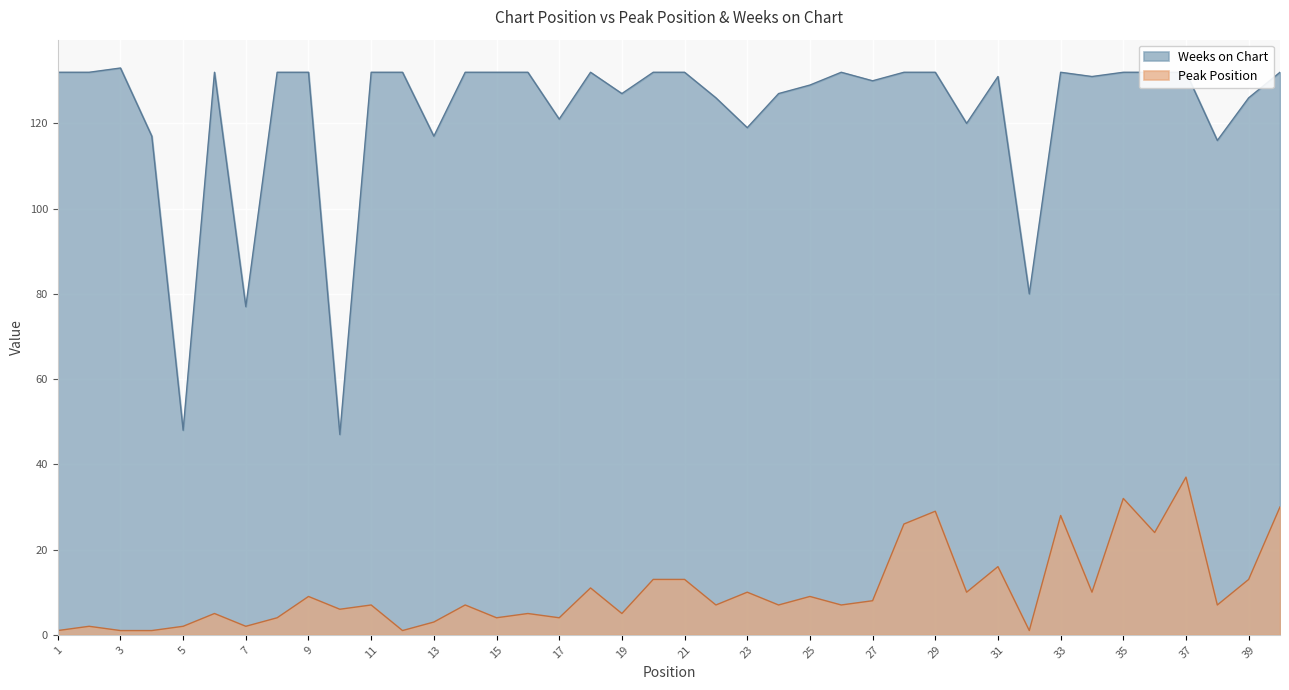

Rank the series by their maximum value, from lowest to highest.

Peak Position, Weeks on Chart